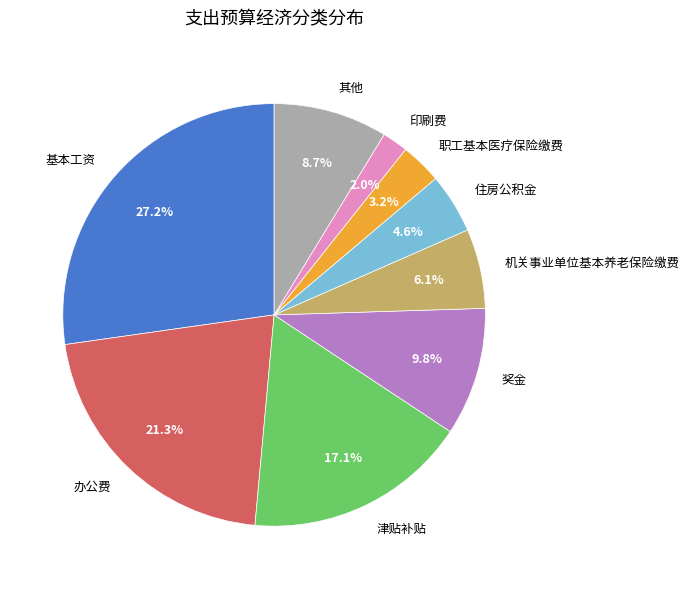

Approximately how many times larger is the value at 津贴补贴 compared to 机关事业单位基本养老保险缴费?

2.8